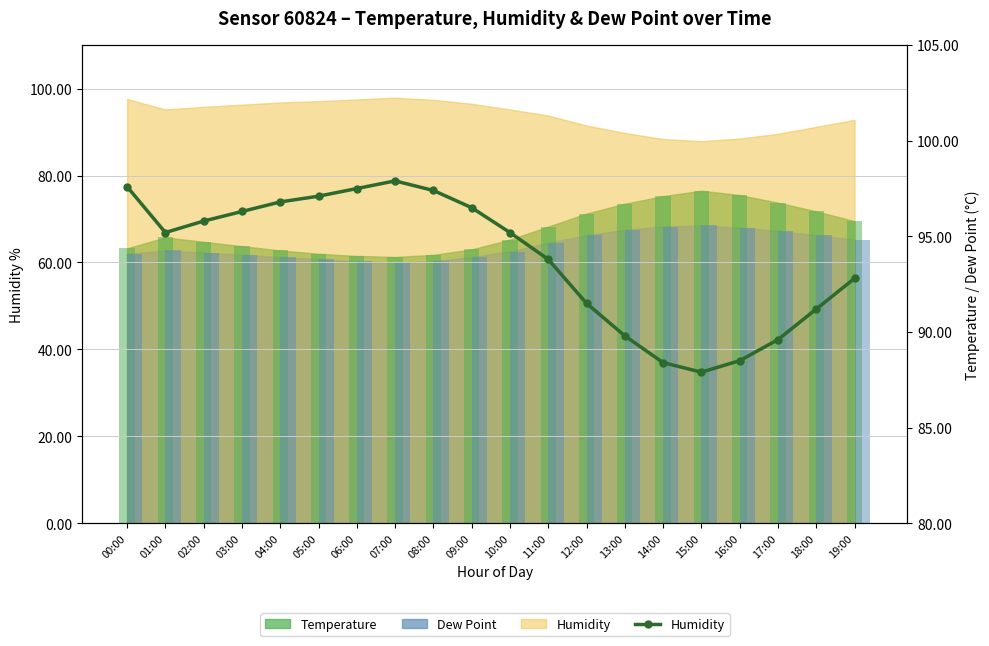

Where does the data first go above 95?

00:00